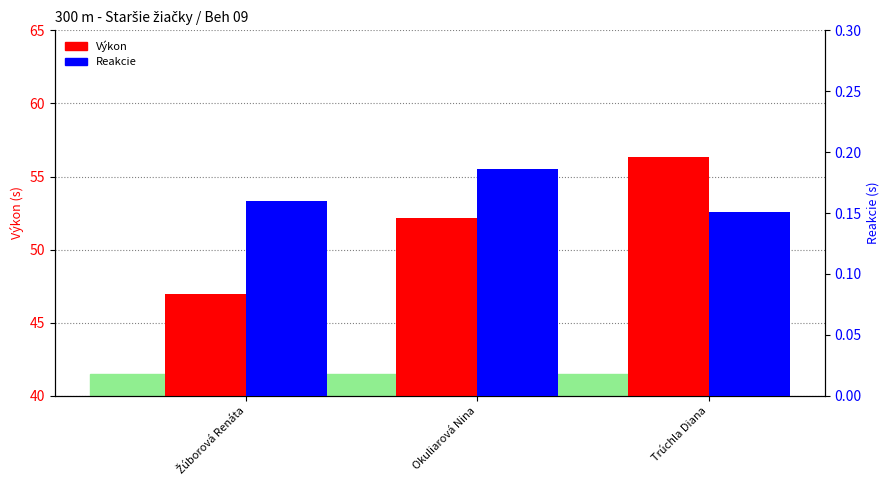

Reading left to right, extract all data points from this chart.

Výkon: 47.0	52.1	56.4
Reakcie: 0.2	0.2	0.2